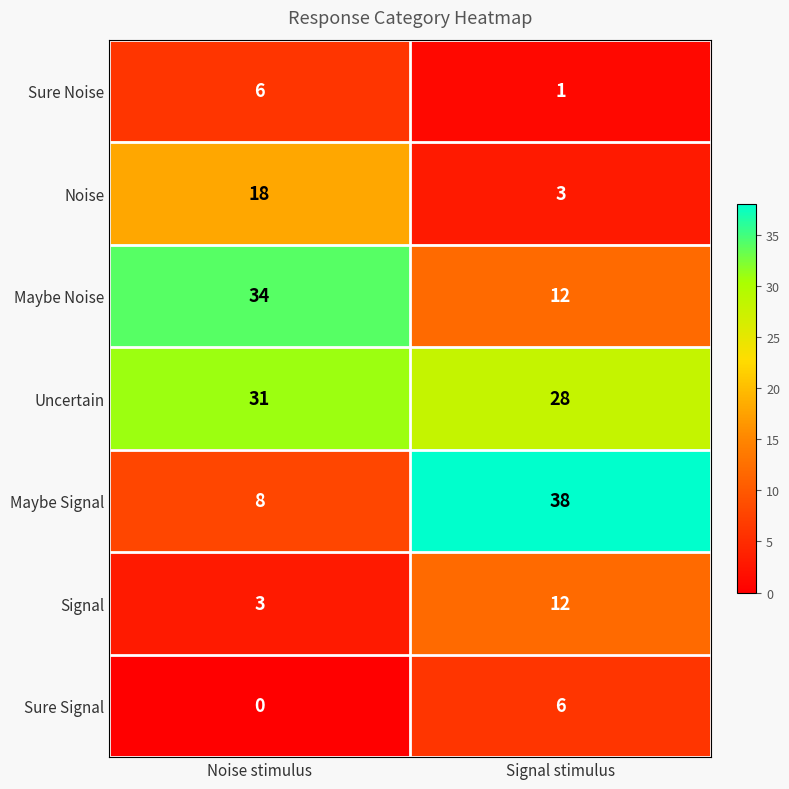

At which label is Sure Noise closest to 3?

Signal stimulus